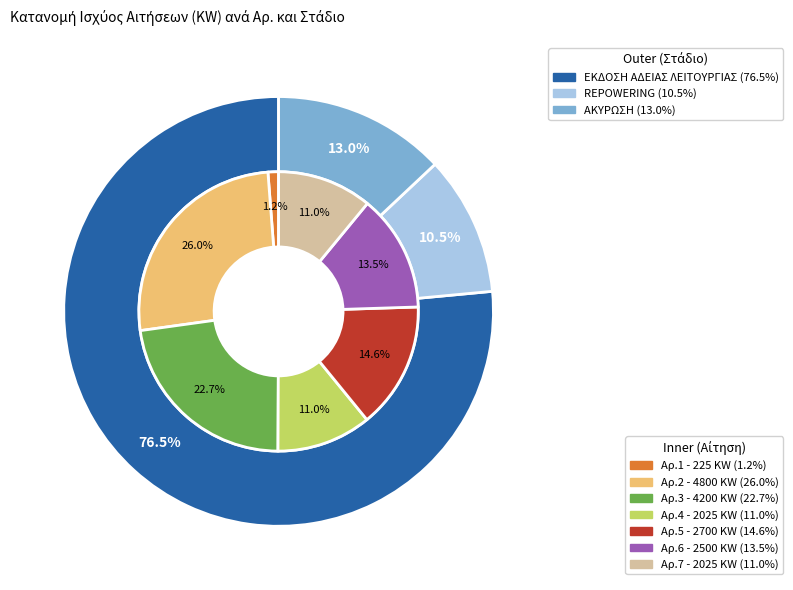

Is 4 the majority of the pie?

No